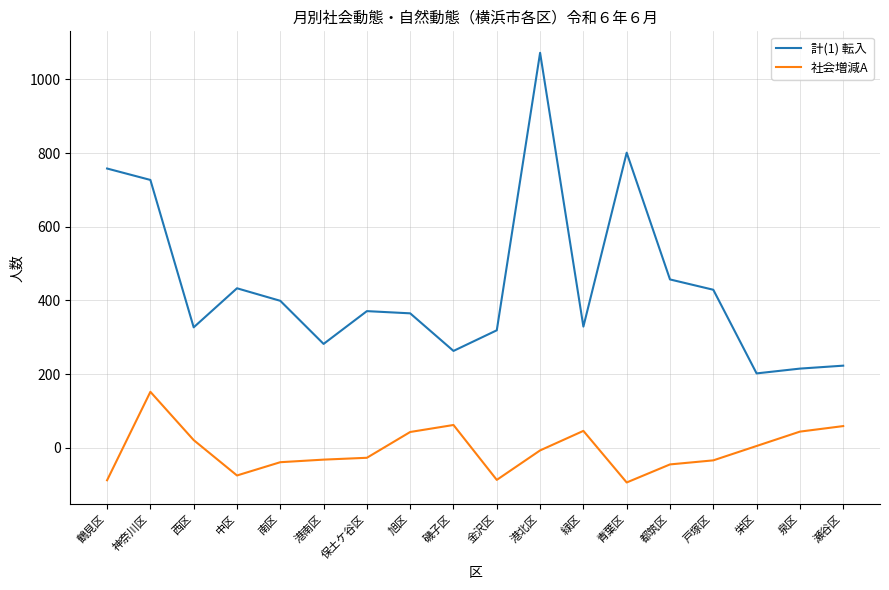

Which series has the widest spread of values?

計(1) 転入